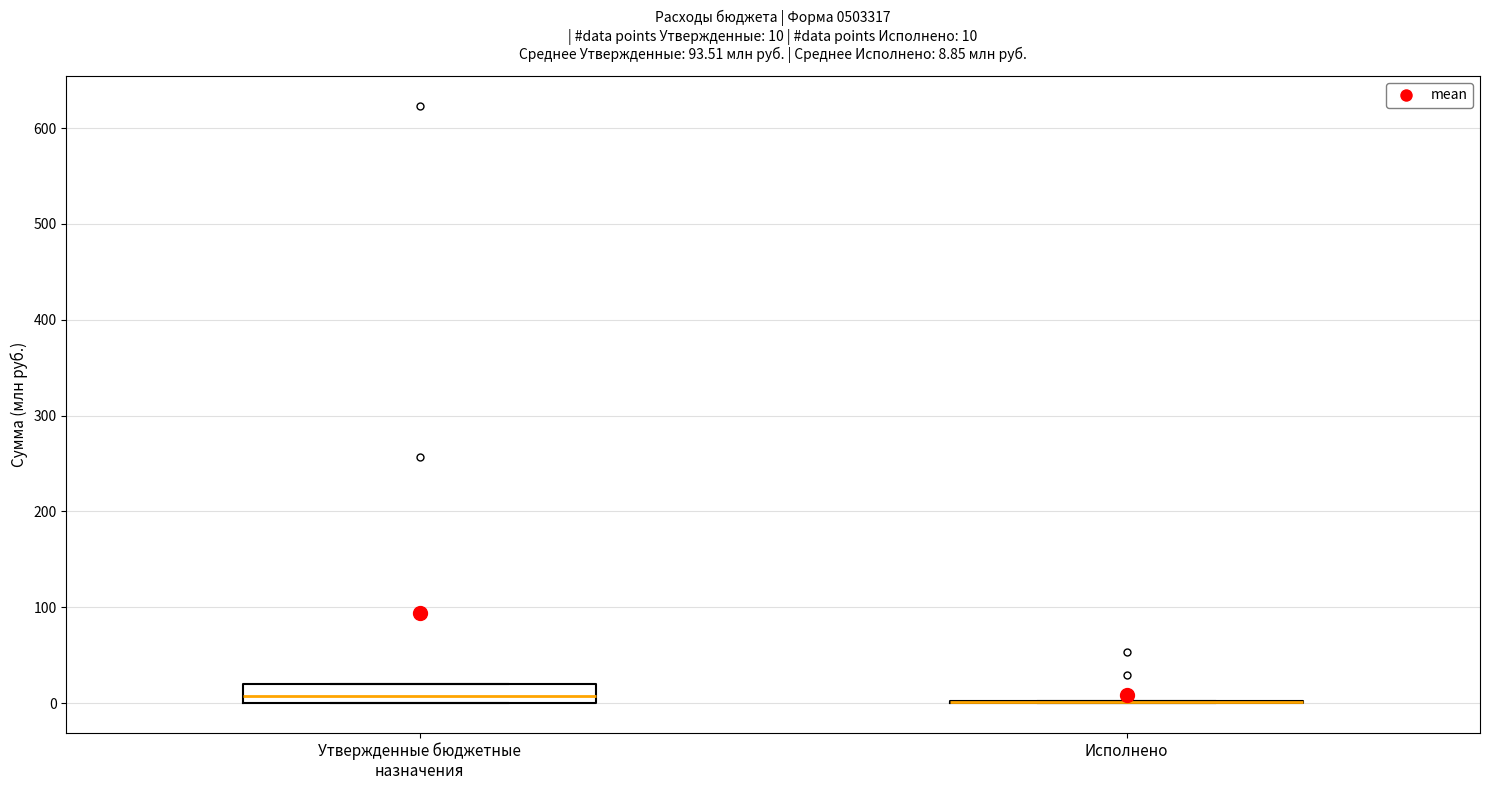

Comparing the boxes themselves (not the whiskers), which one is the tallest?

Утвержденные бюджетные назначения